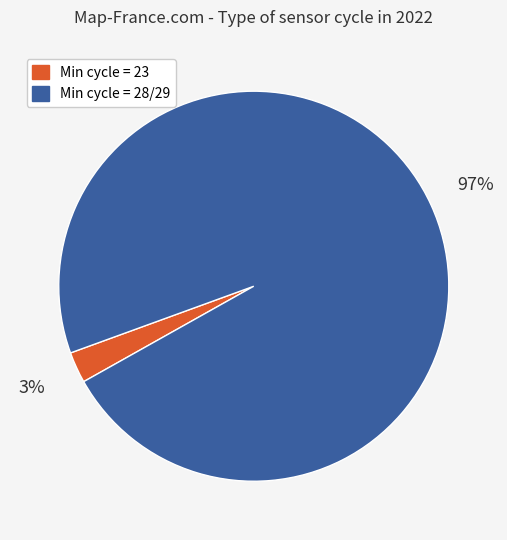

How many slices are in this pie chart?

2